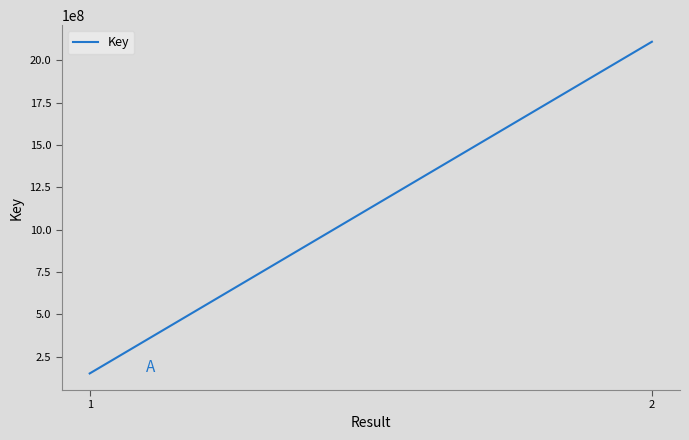

What is the approximate value at 2, to the nearest 10?

2108573650